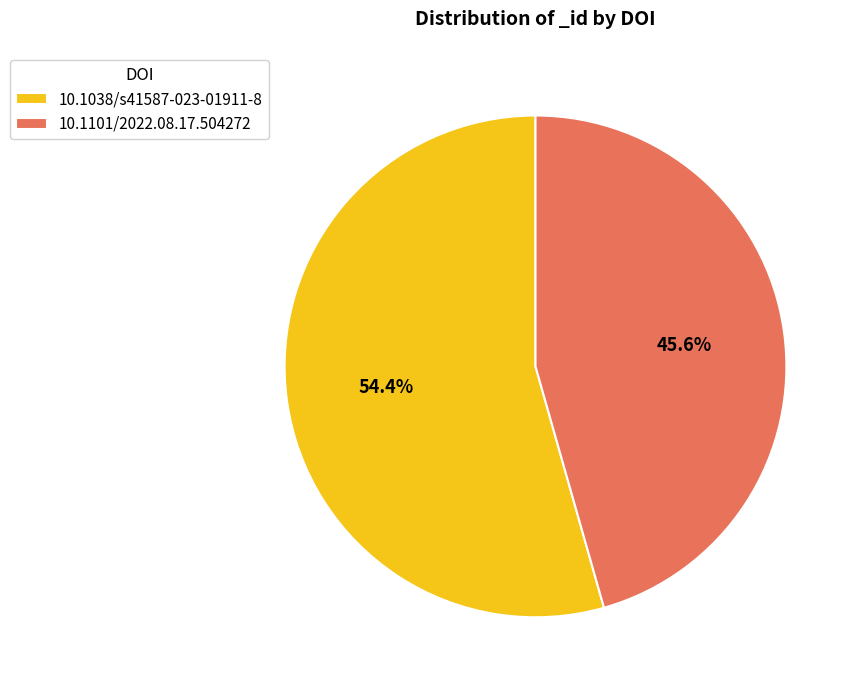

Count the number of slices in the pie.

2